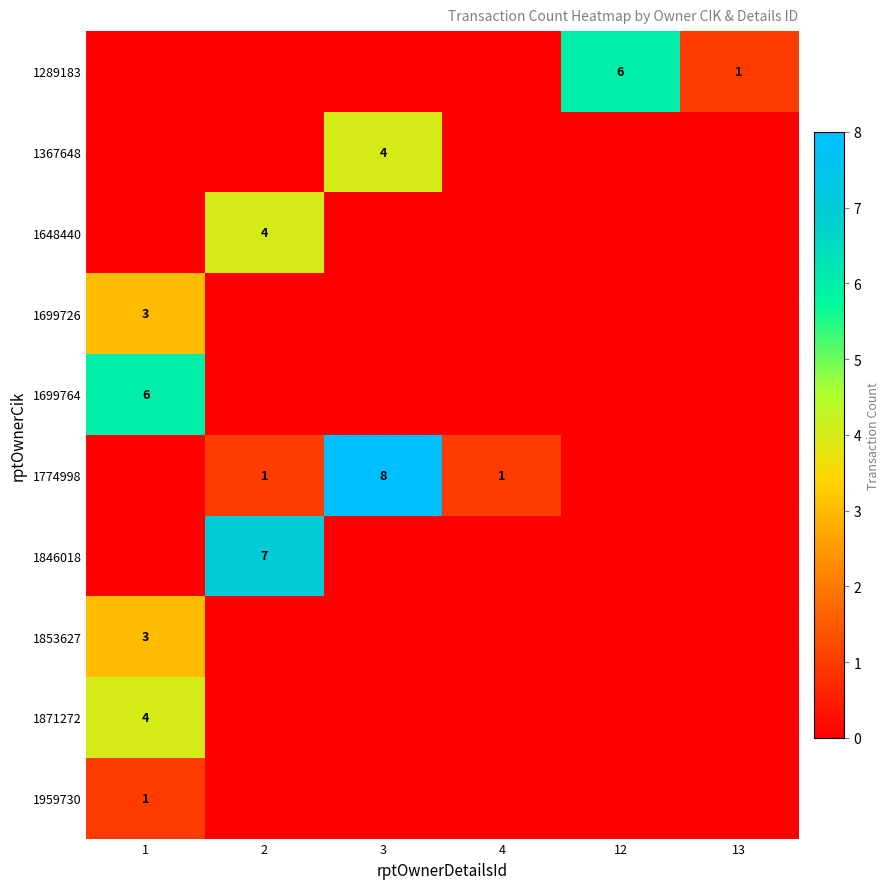

The 1871272 series shows 0 at 12. True or false?

True